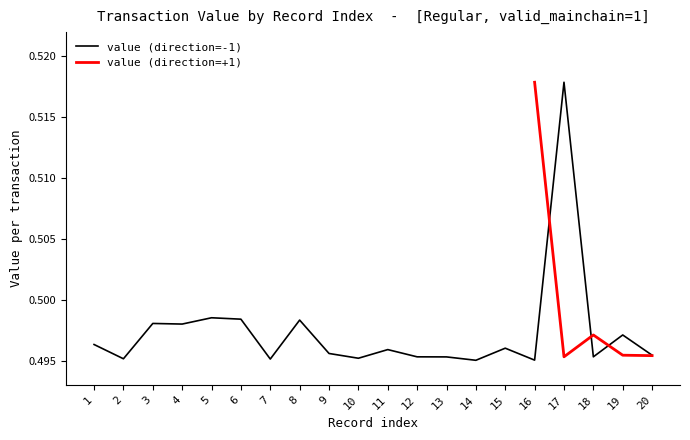

Does the chart have visible grid lines?

No